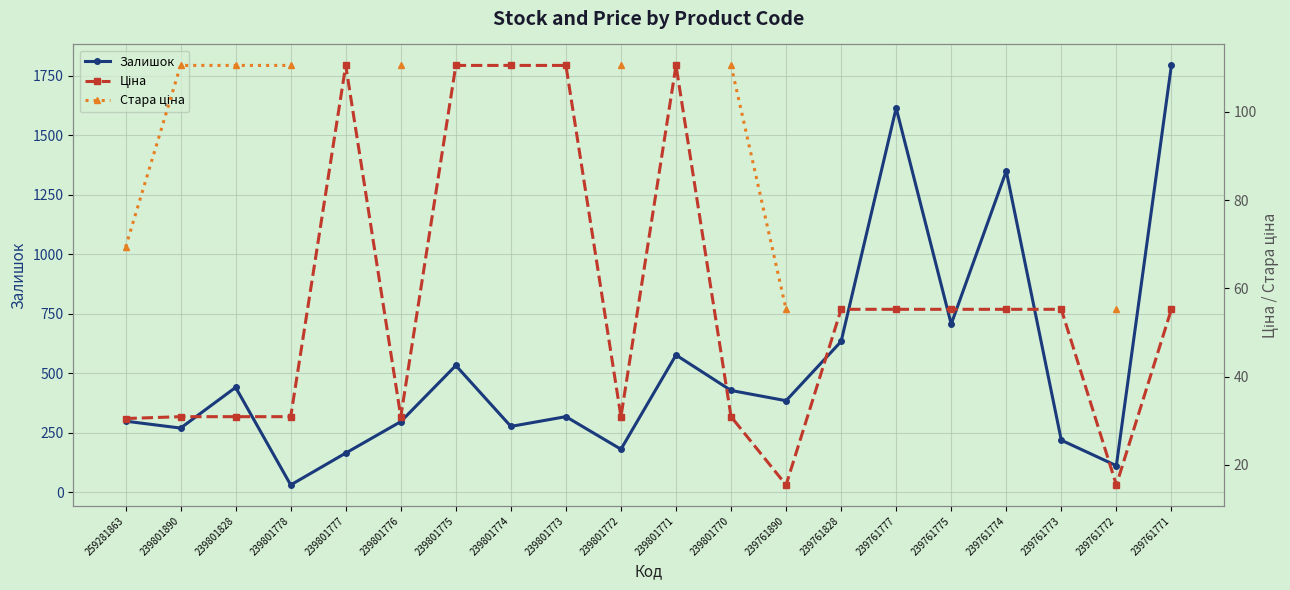

At 239761773, list the series in order from smallest to largest.

Ціна, Стара ціна, Залишок